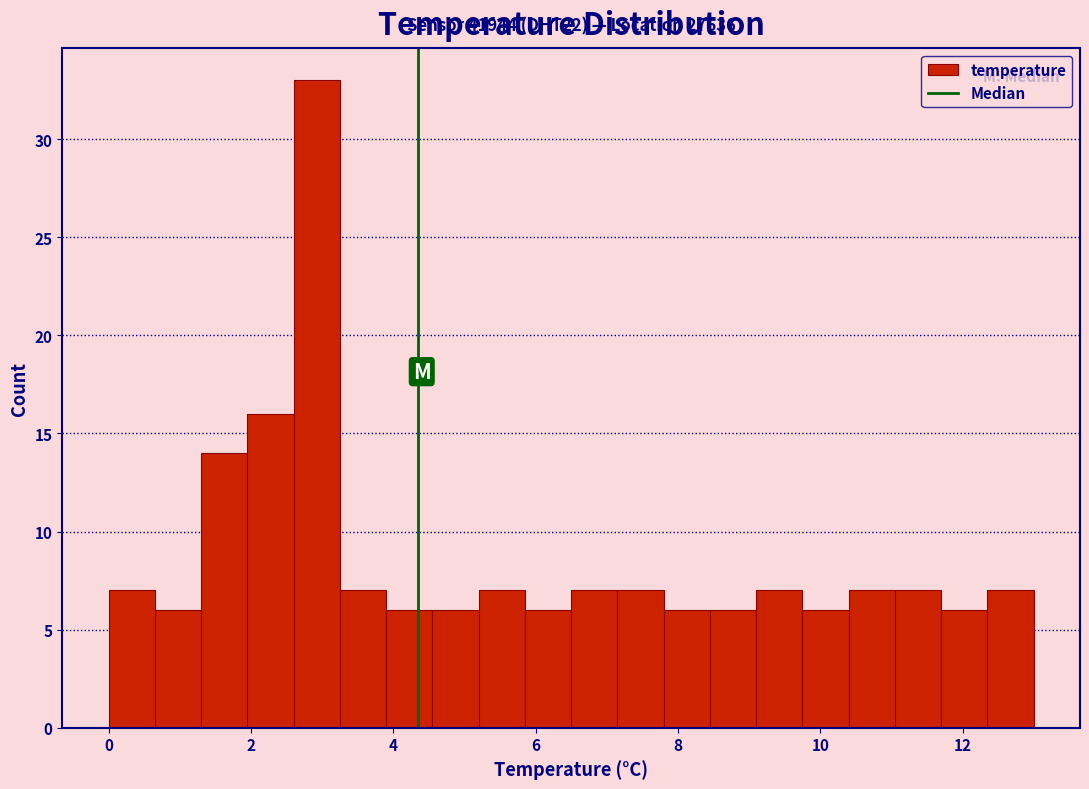

Around what value on the x-axis is the tallest bar? Give the approximate position of its centre, as read against the axis.

3.0